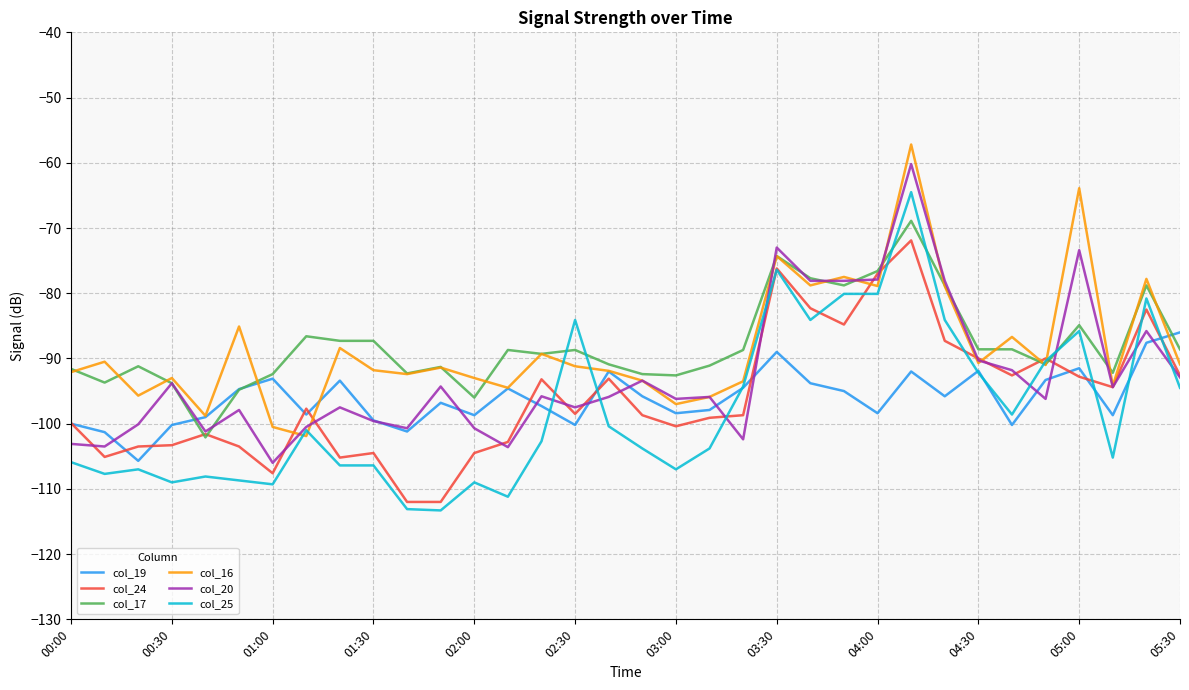

What is the maximum value for col_17?

-68.9